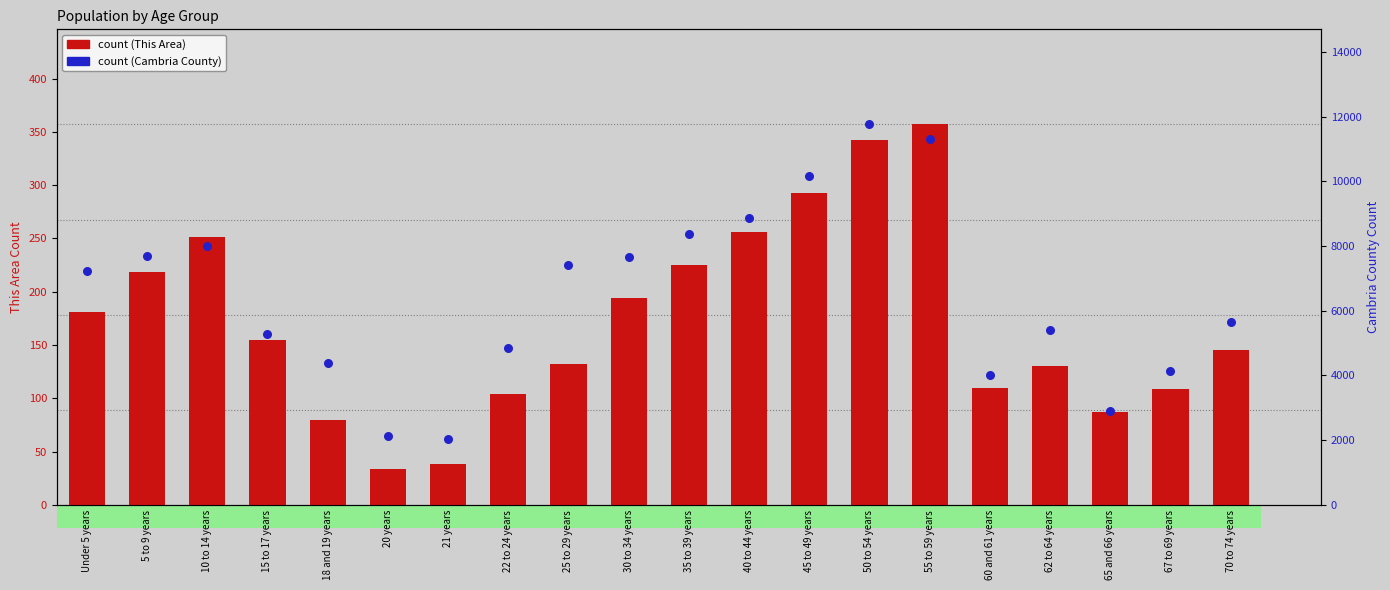

Is the value of Cambria County count at 45 to 49 years greater than the value of This Area count at 21 years?

Yes